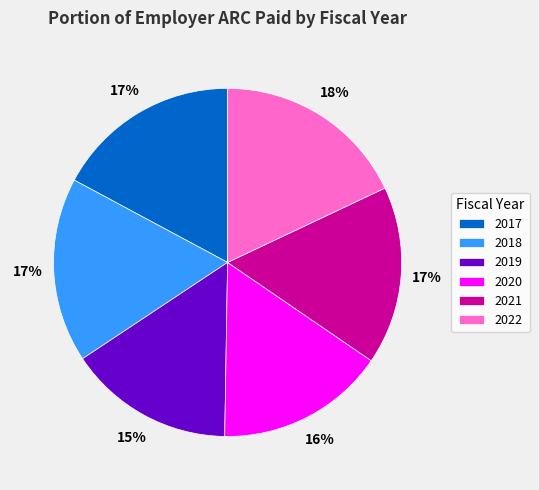

Which category has the biggest portion of the pie?

2022